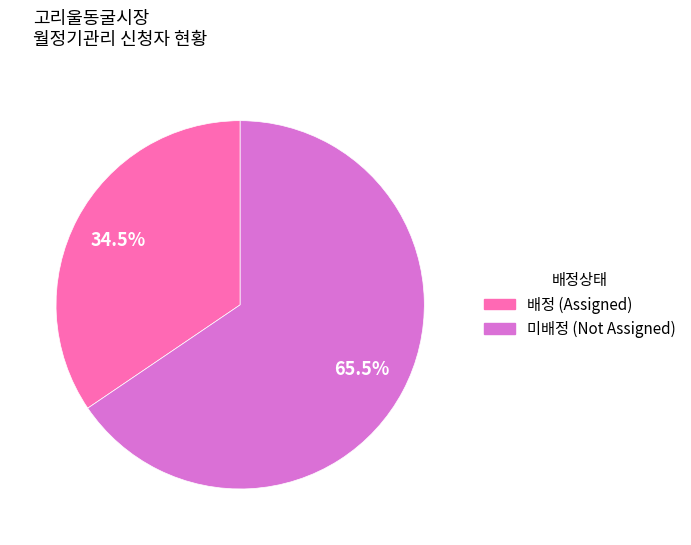

Rank the categories by value from lowest to highest.

배정, 미배정